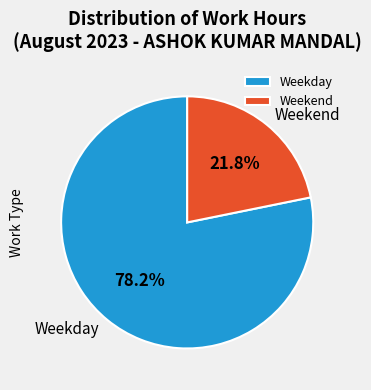

Which slice is the largest?

Weekday